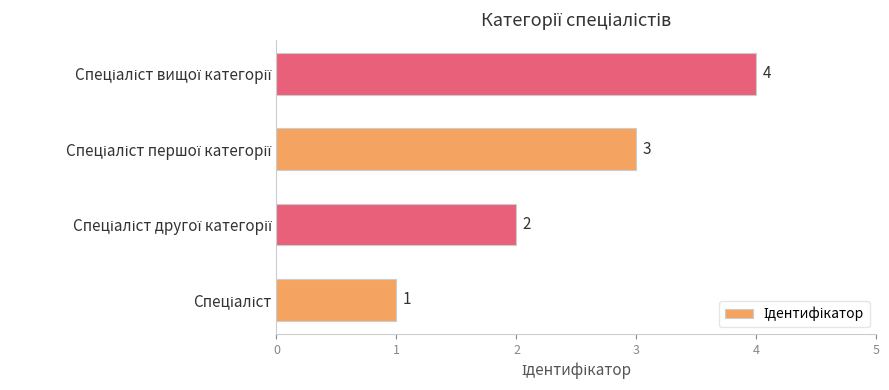

Count the values in the range 2 to 4.

3